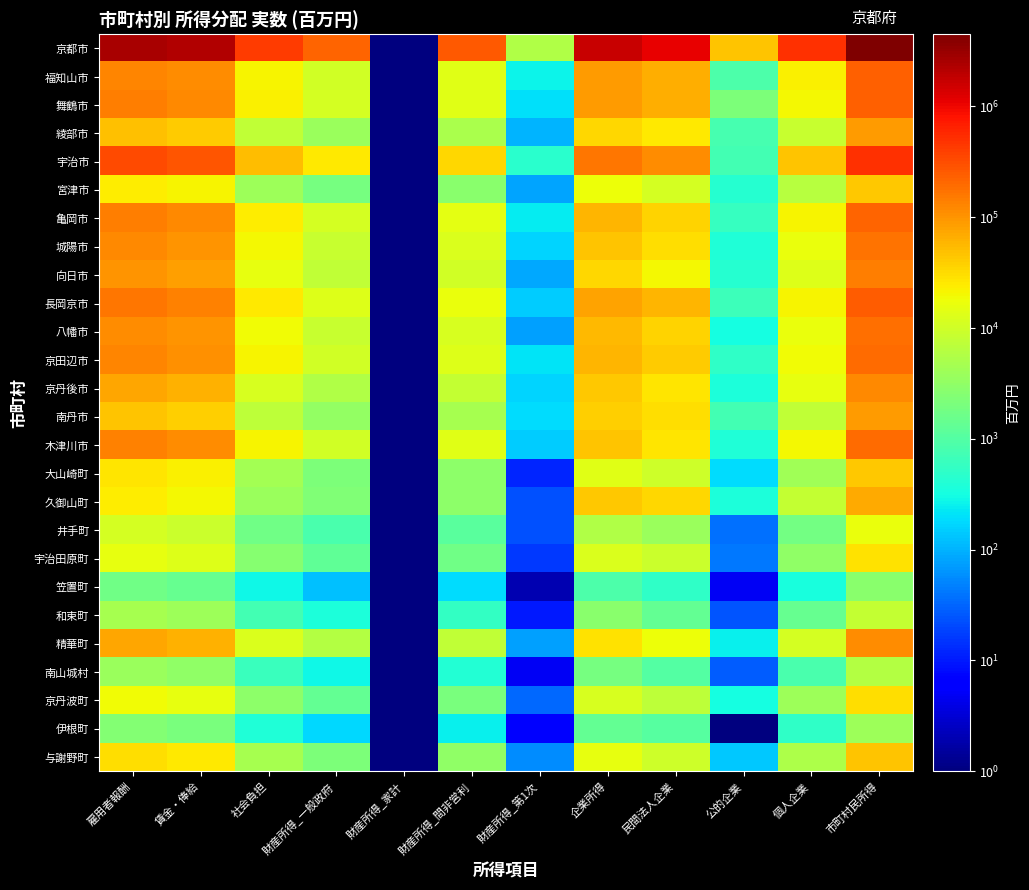

What is the difference between the highest and lowest values at 財産所得_一般政府?

214101